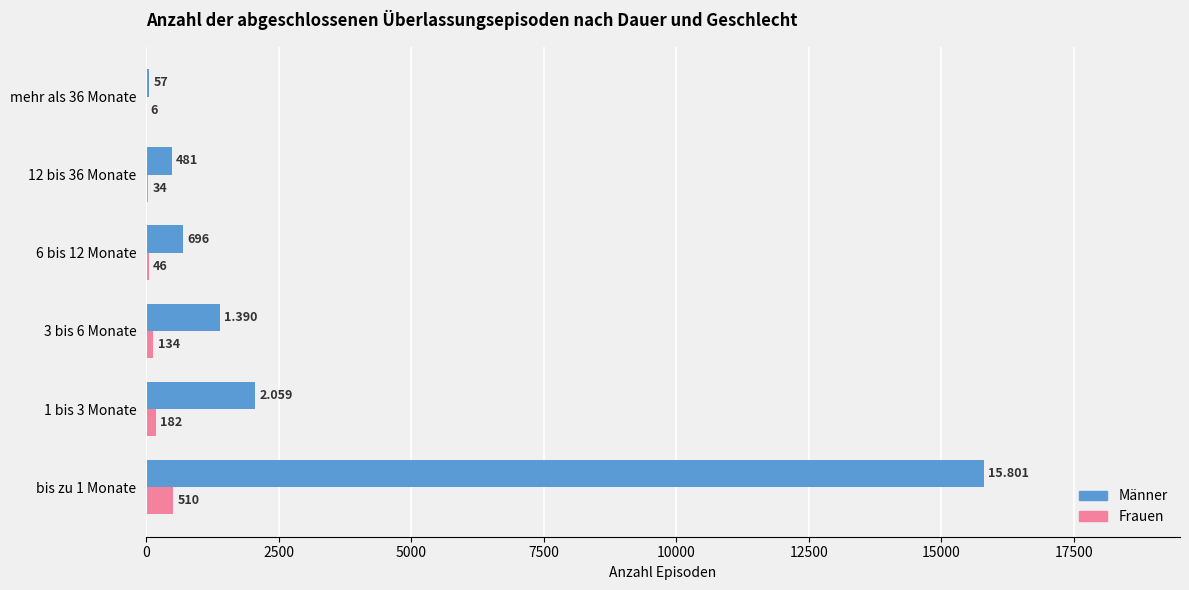

Between 1 bis 3 Monate and 6 bis 12 Monate, which series saw the biggest shift?

Männer